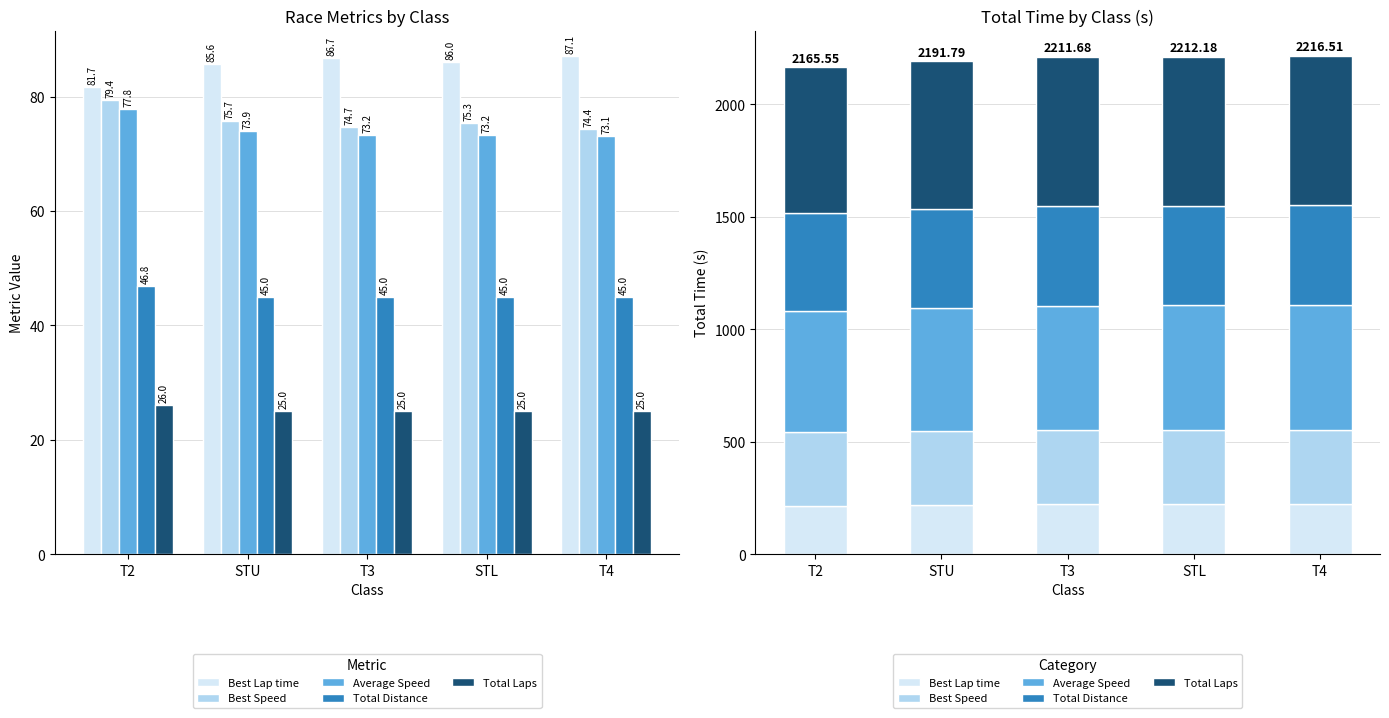

At STL, list the series in order from smallest to largest.

Best Lap time, Best Speed, Total Distance, Average Speed, Total Laps